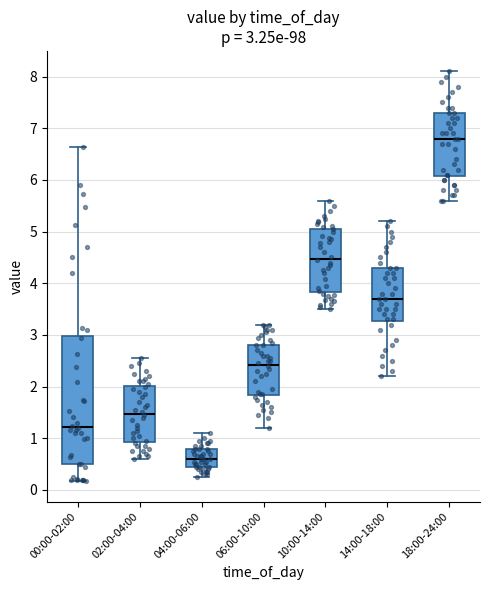

Which box is the tallest, from its lower edge to its upper edge?

00:00-02:00